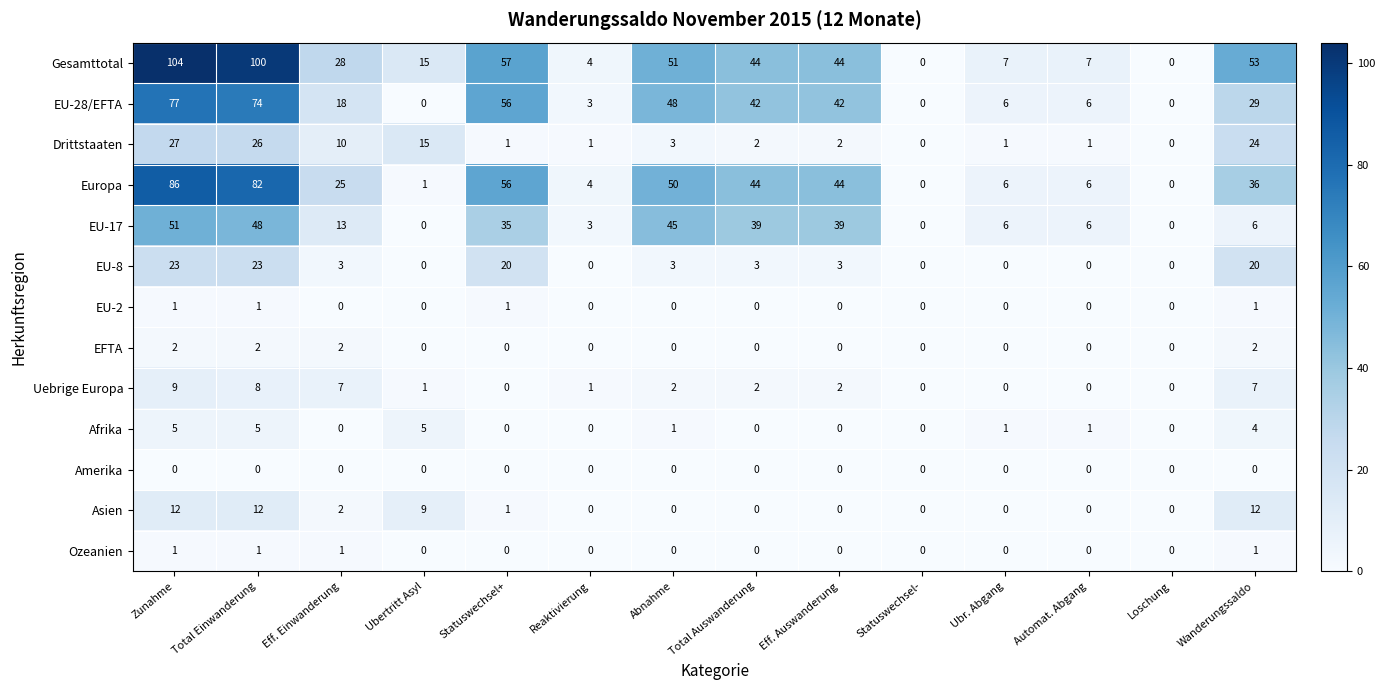

The Europa series shows 7 at Wanderungssaldo. True or false?

False